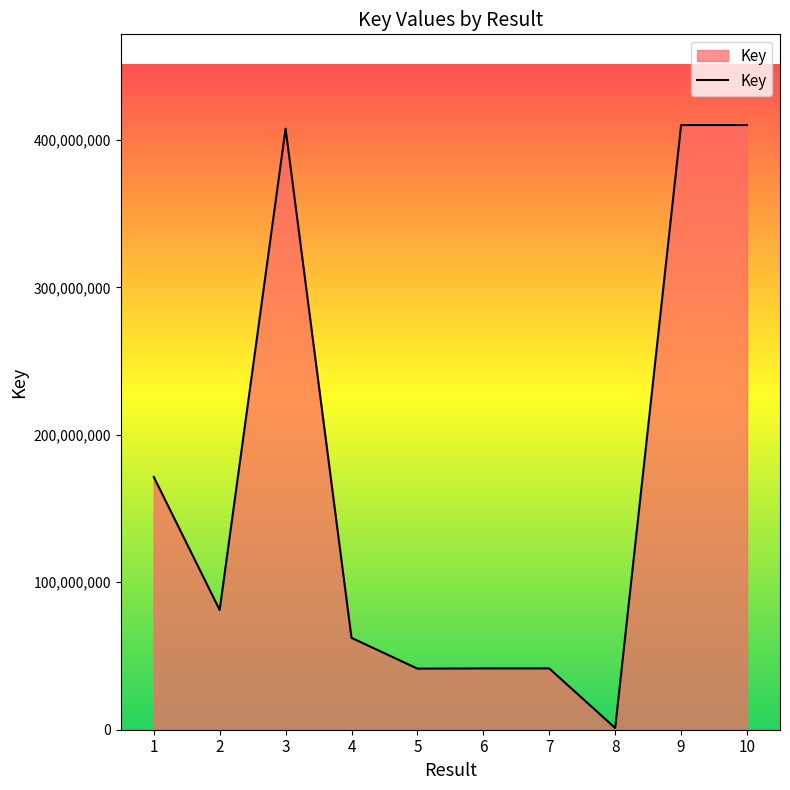

The value at 5 is 59623648. True or false?

False